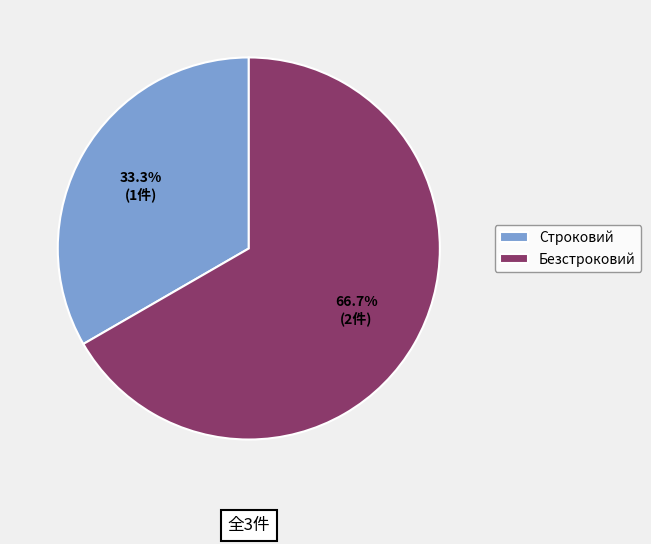

Between Строковий and Безстроковий, which is larger?

Безстроковий